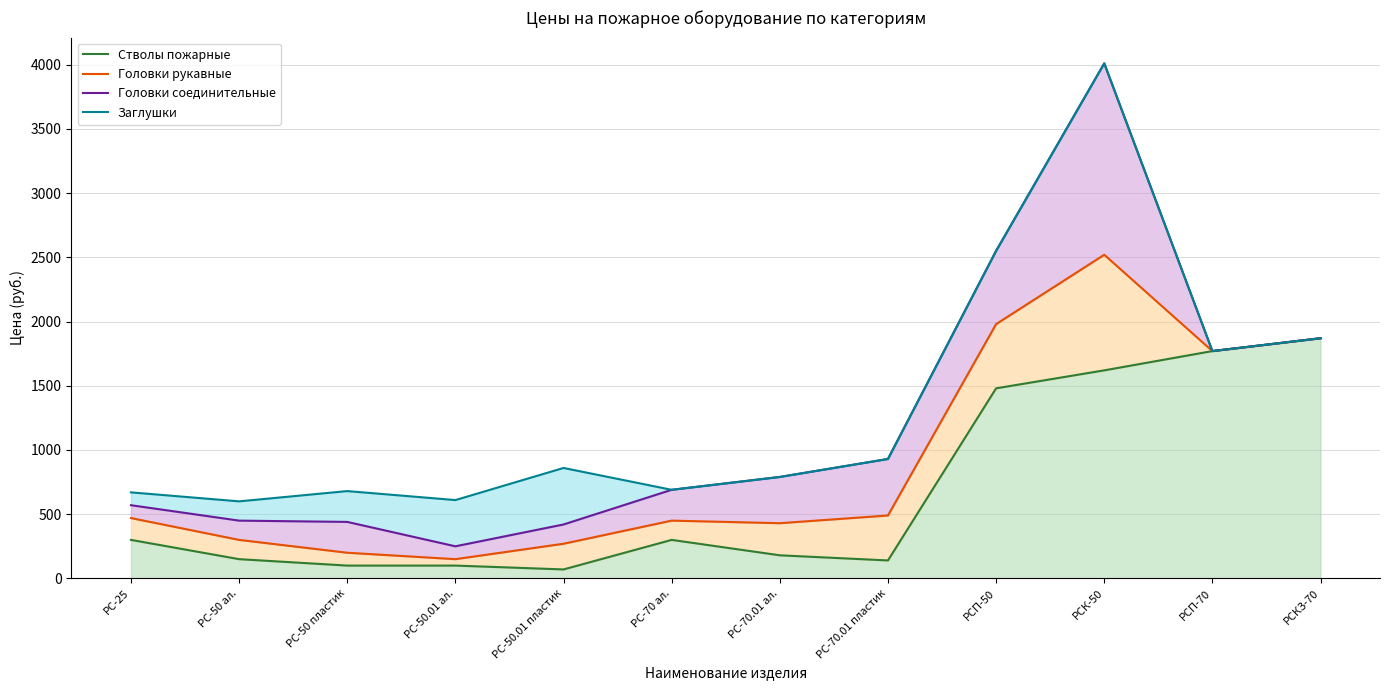

True or false: Стволы пожарные and Заглушки cross at least once.

False